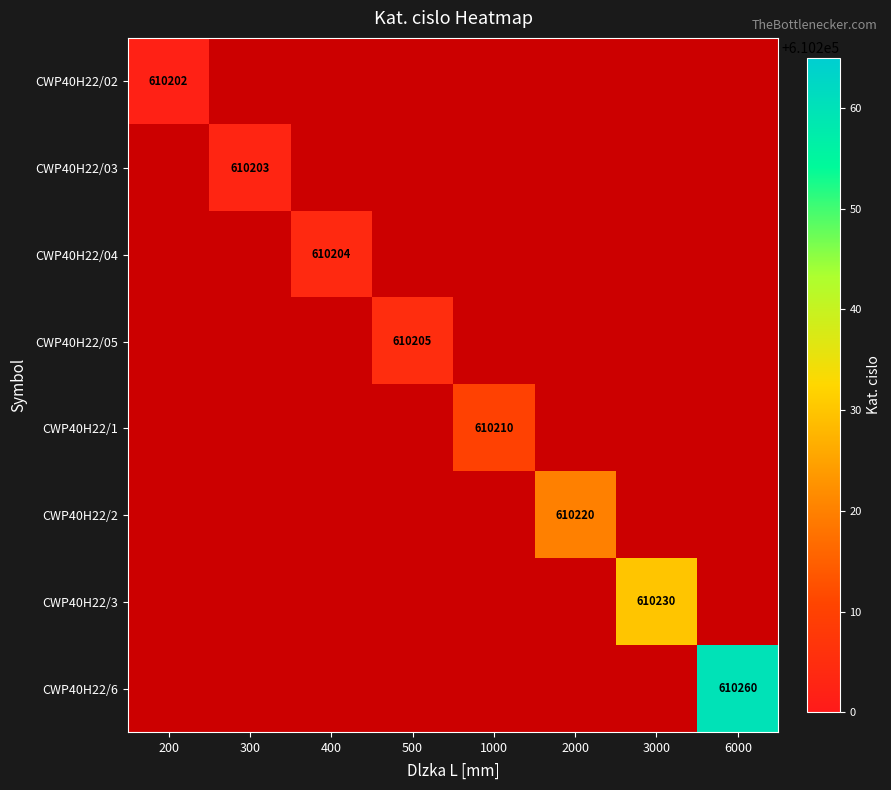

At which label does CWP40H22/3 reach its minimum?

200